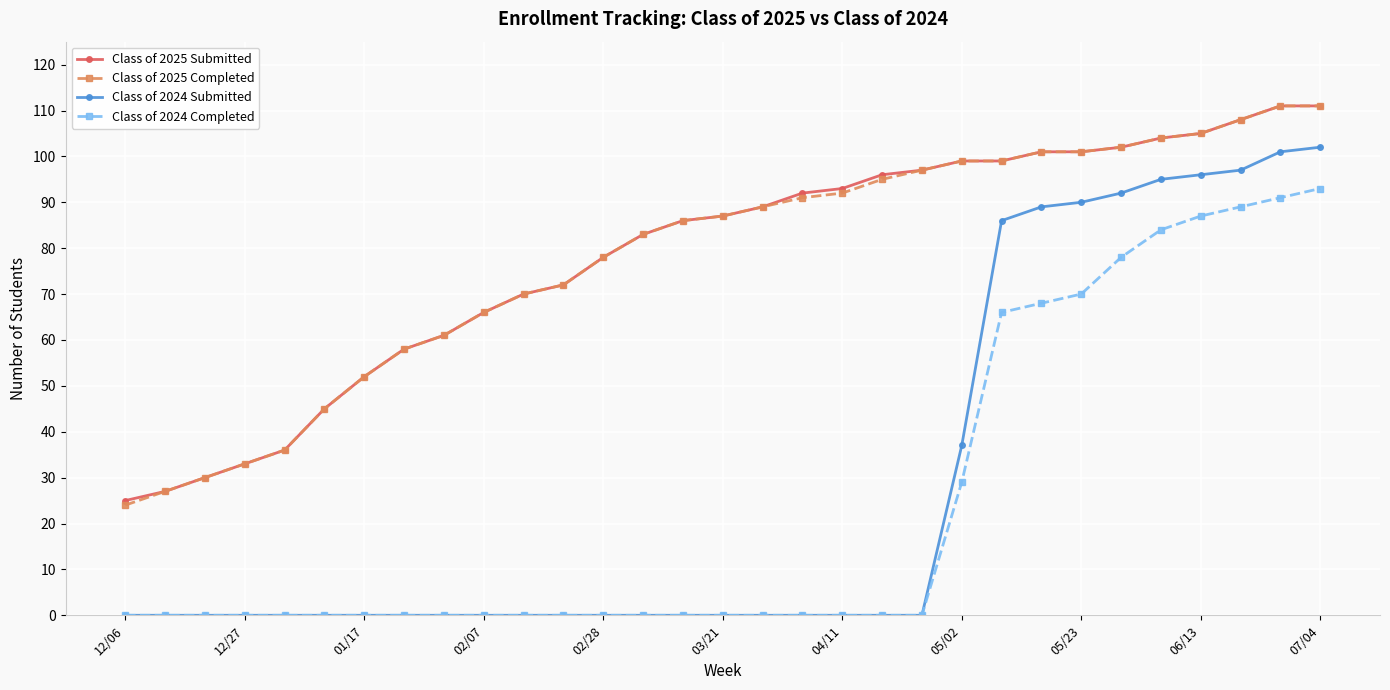

Is this an area chart (filled region under the line)?

No